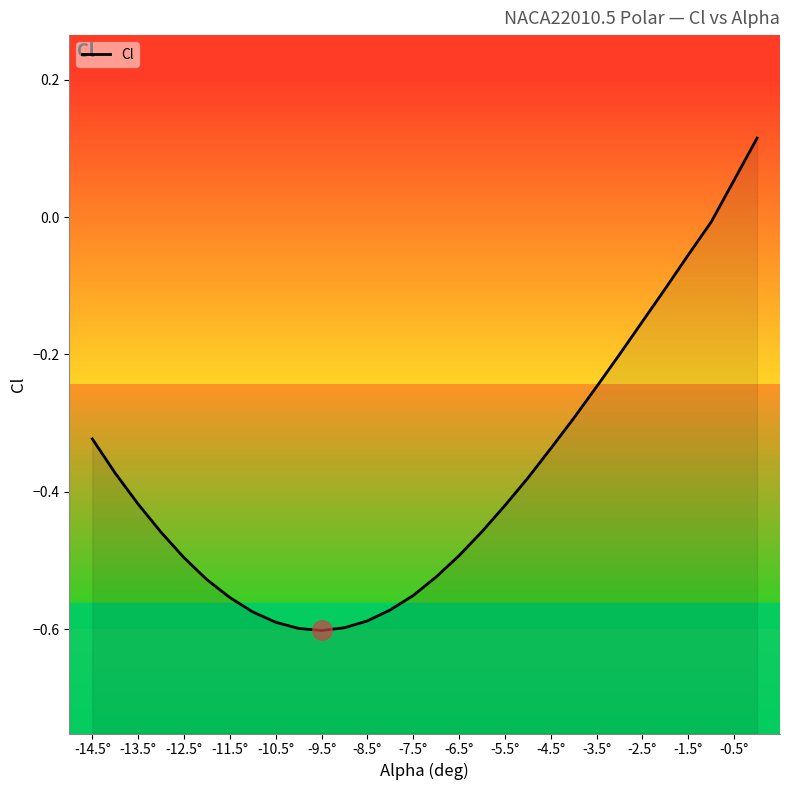

Reading right to left, list all the values displayed in this chart.

0.1	0.1	-0.0	-0.1	-0.1	-0.2	-0.2	-0.2	-0.3	-0.3	-0.4	-0.4	-0.5	-0.5	-0.5	-0.6	-0.6	-0.6	-0.6	-0.6	-0.6	-0.6	-0.6	-0.6	-0.5	-0.5	-0.5	-0.4	-0.4	-0.3